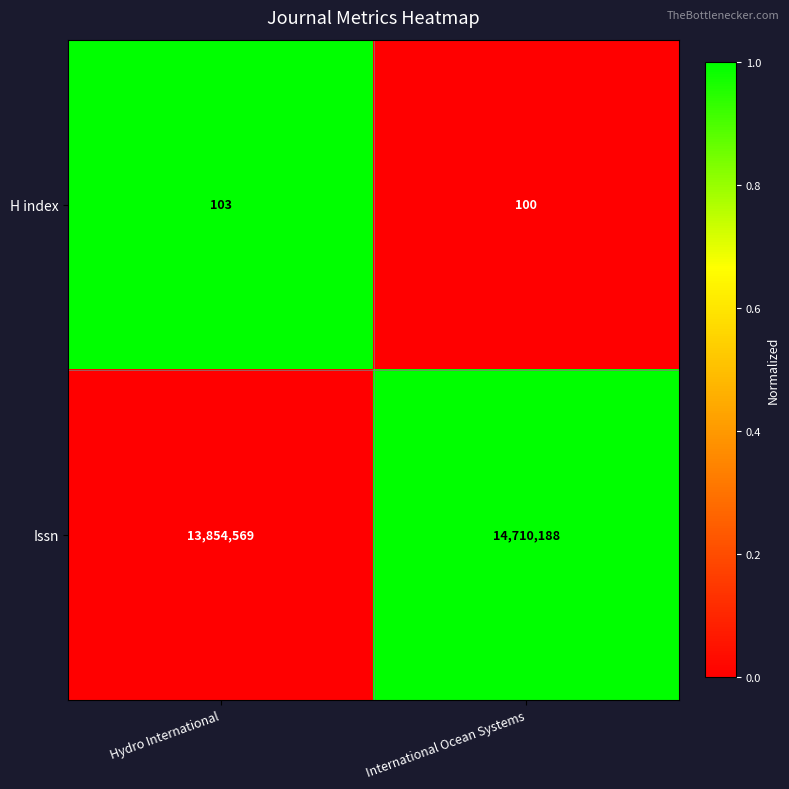

What is the difference between the maximum and minimum values in the Issn series?

855619